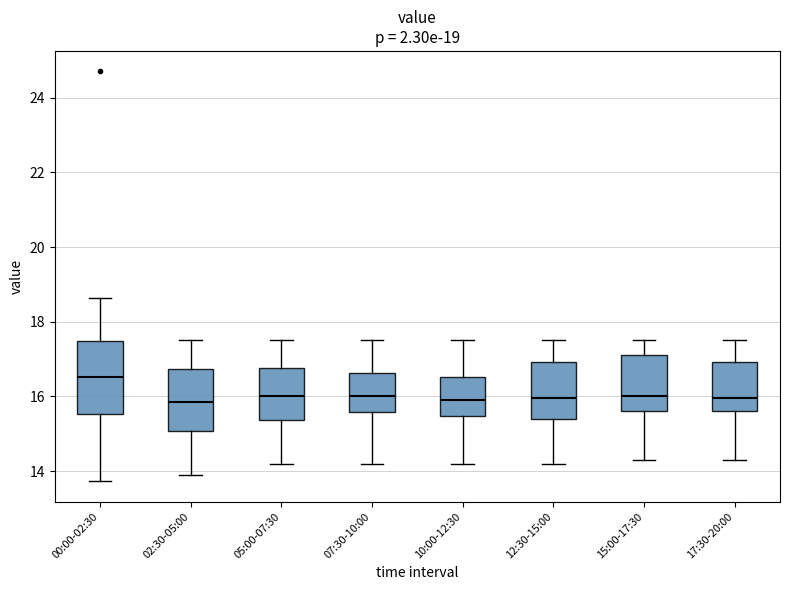

Which box's median line is the highest?

00:00-02:30